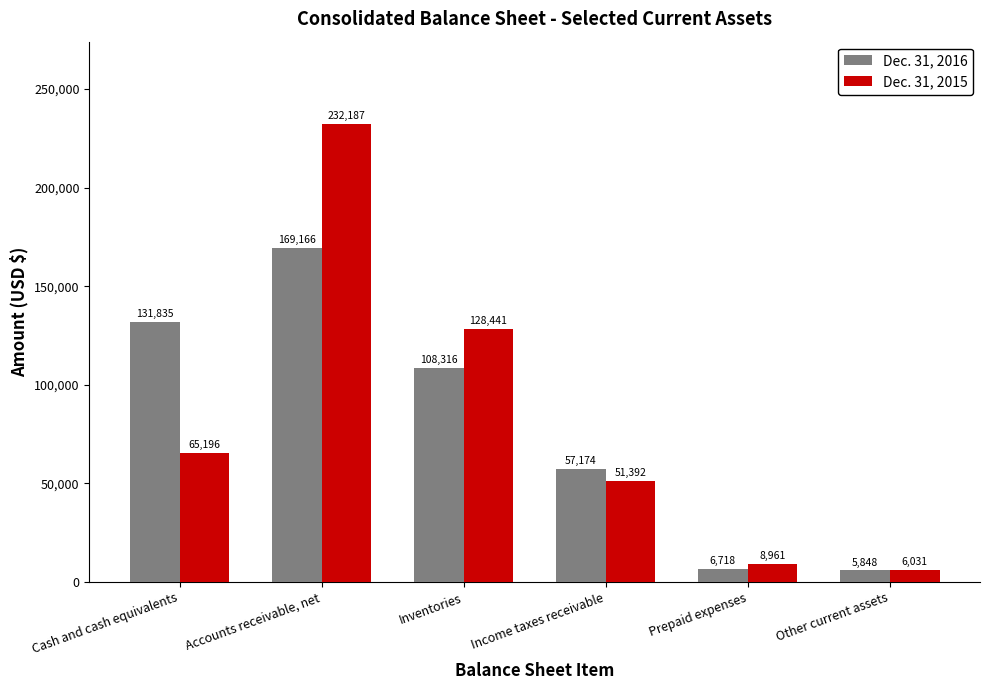

Is the value of Dec. 31, 2015 at Other current assets greater than the value of Dec. 31, 2016 at Accounts receivable, net?

No